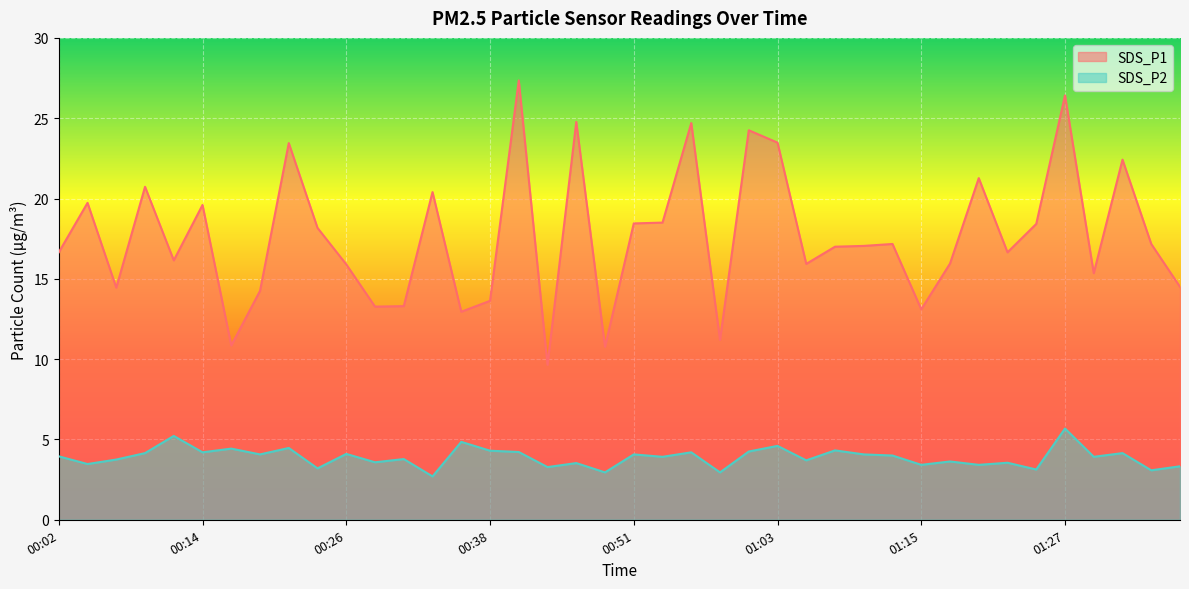

The SDS_P1 series shows 6.7 at 01:13. True or false?

False